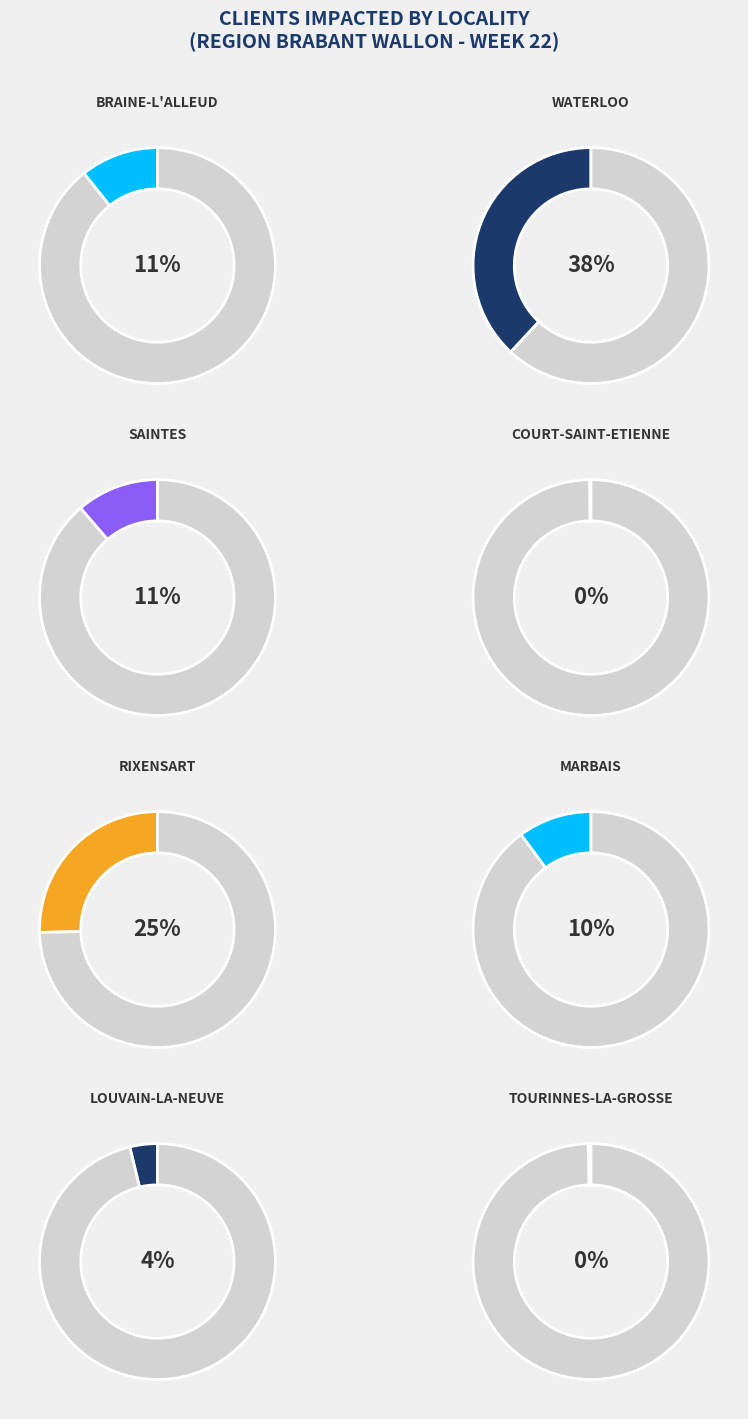

Is it true that TOURINNES-LA-GROSSE is 13% of the pie?

False